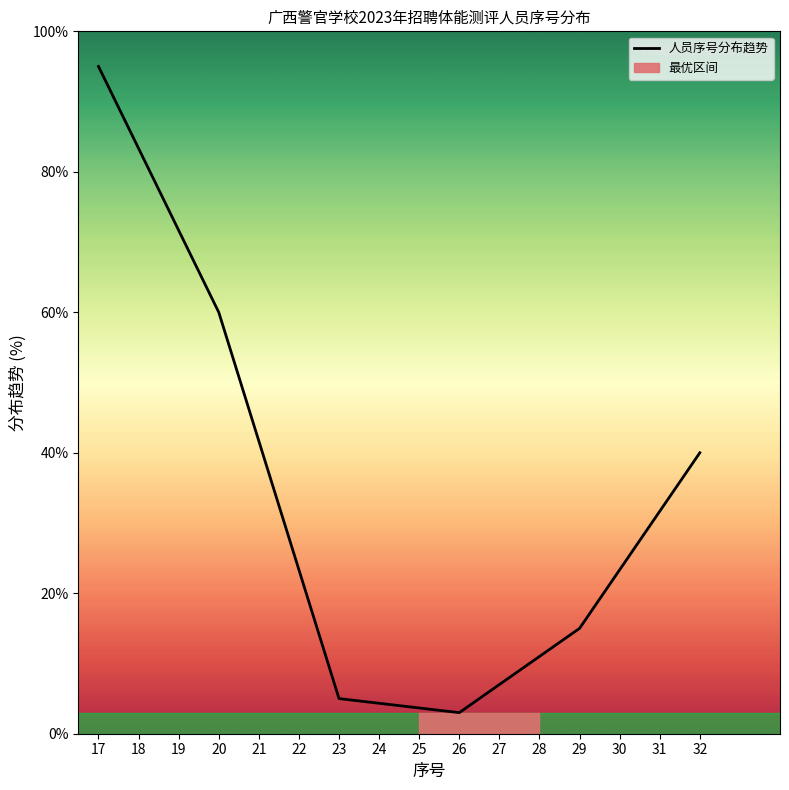

Rank the categories by value from highest to lowest.

17, 18, 19, 20, 21, 32, 31, 22, 30, 29, 28, 27, 23, 24, 25, 26